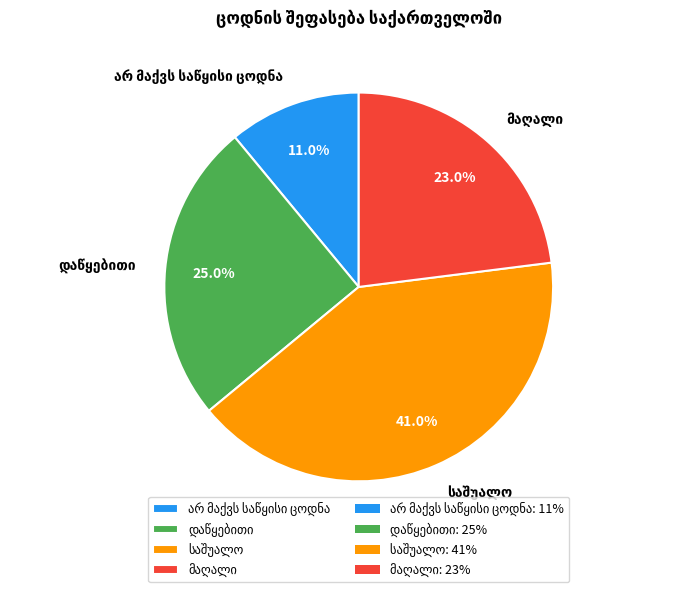

Does any single category account for the majority?

No